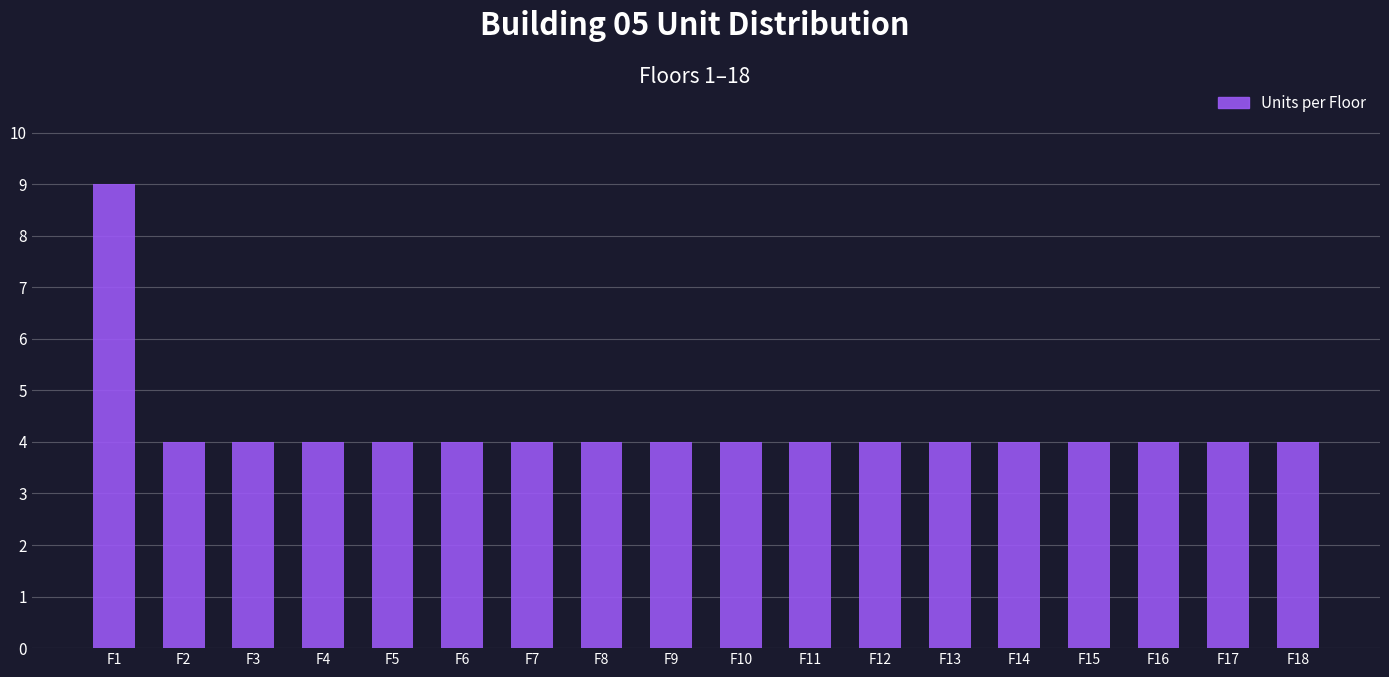

What is the maximum value shown in the chart?

9